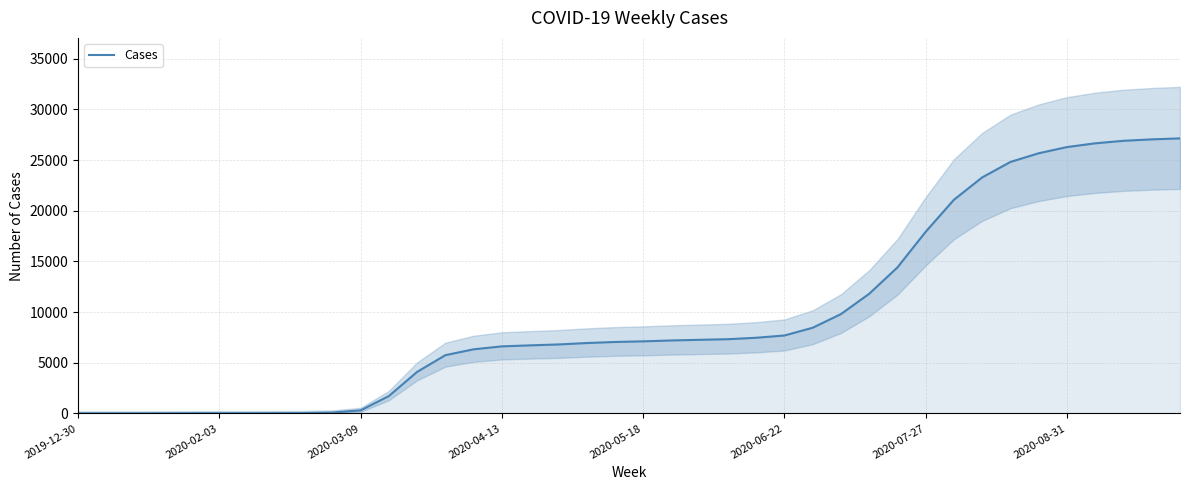

What position from the right is 22?

18